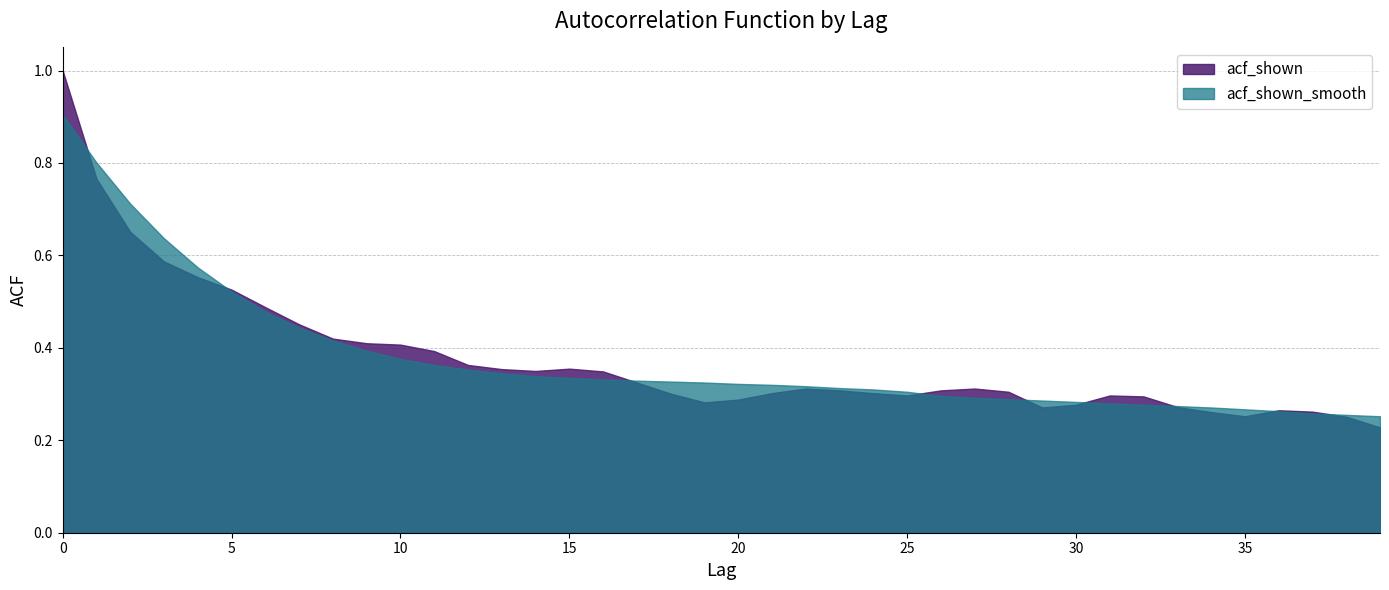

What is the value of the acf_shown point at the 7th from the left?

0.5